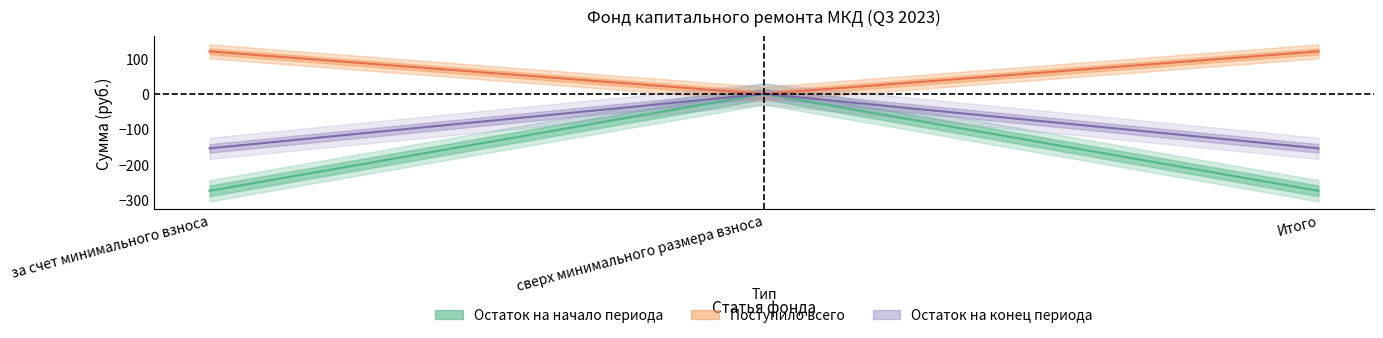

Reading left to right, what are all the values shown in this chart?

balance_start: за счет минимального взноса=-273.8	сверх минимального размера взноса=0.0	Итого=-273.8
received_total: за счет минимального взноса=120.0	сверх минимального размера взноса=0.0	Итого=120.0
received_contributions: за счет минимального взноса=119.6	сверх минимального размера взноса=0.0	Итого=119.6
balance_end: за счет минимального взноса=-153.8	сверх минимального размера взноса=0.0	Итого=-153.8